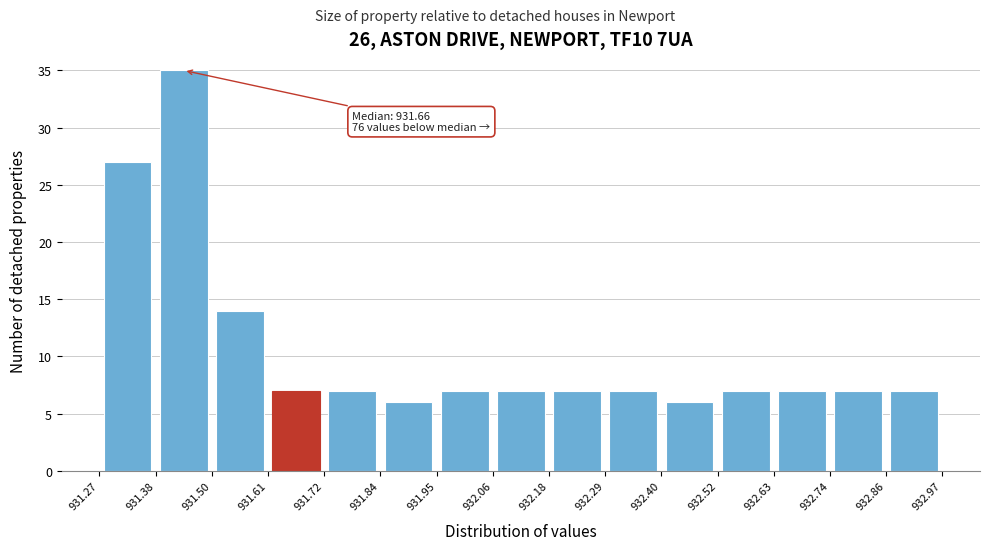

Over which range of the x-axis is the bar tallest?

931.38 to 931.50